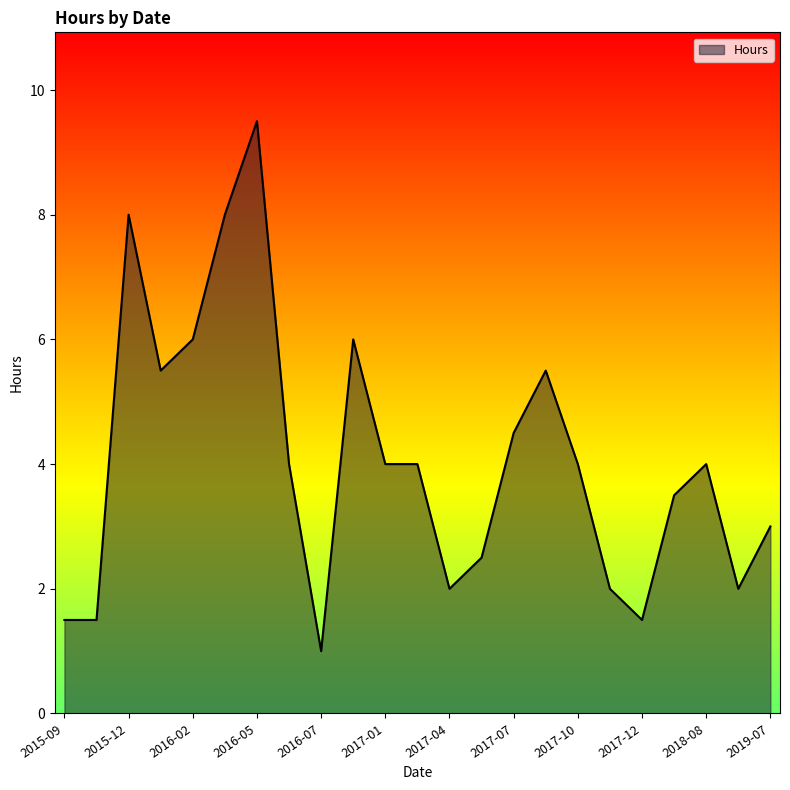

What is the minimum value shown in the chart?

1.0